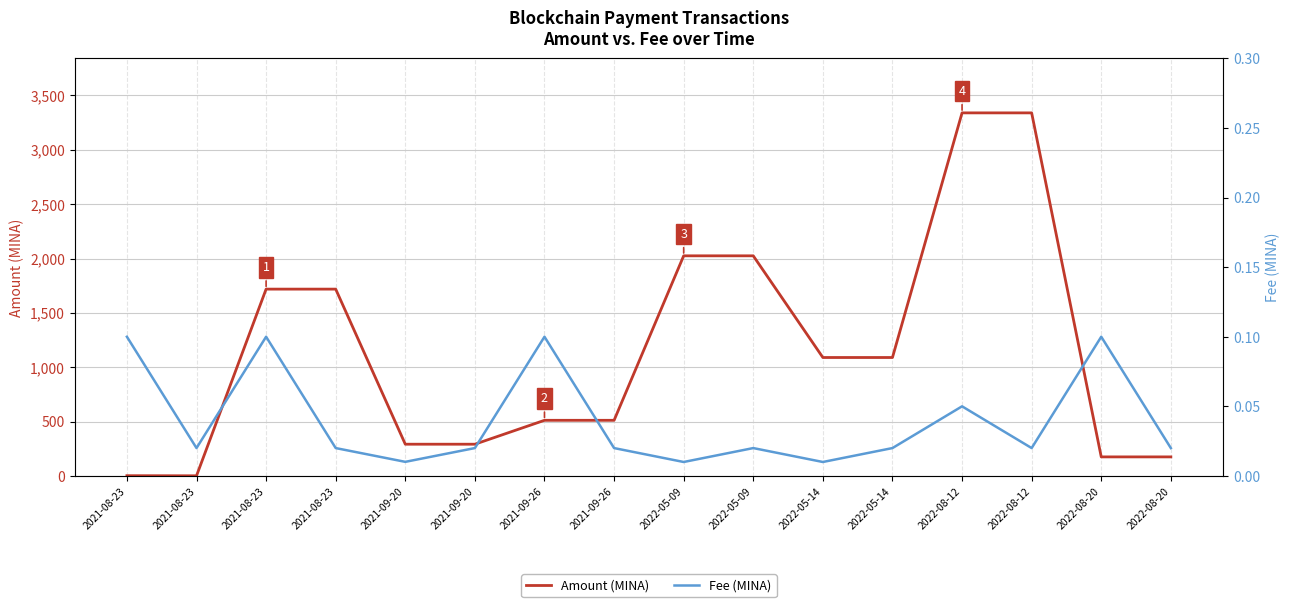

What is the spread (max minus min) of values at 2021-08-23?

1.9